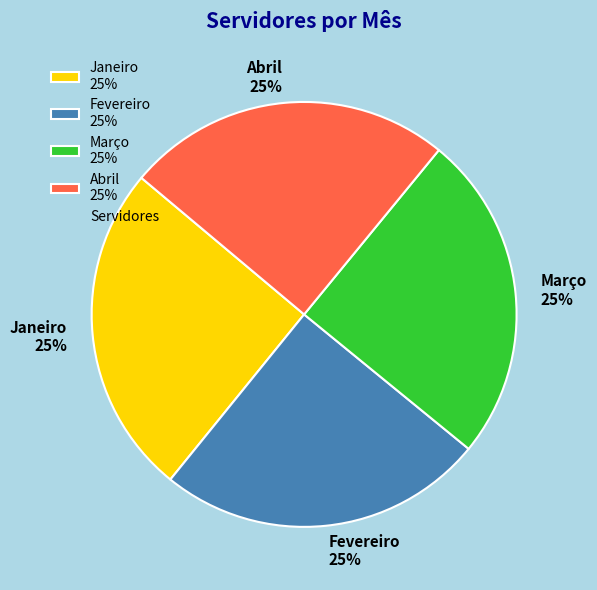

To the nearest percent, what percentage of the pie is Fevereiro?

25%